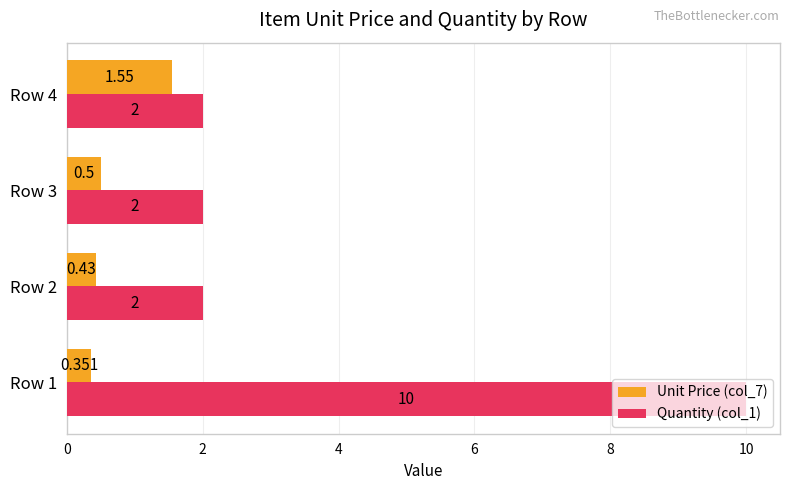

Is the value of Quantity (col_1) at Row 3 greater than the value of Unit Price (col_7) at Row 3?

Yes